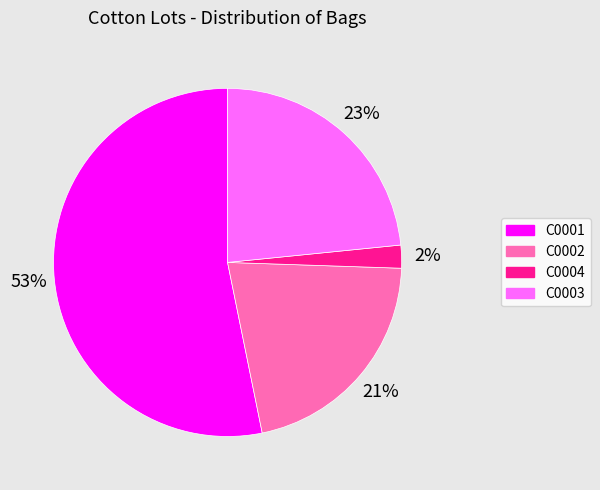

To the nearest percent, what is the average slice percentage?

25%